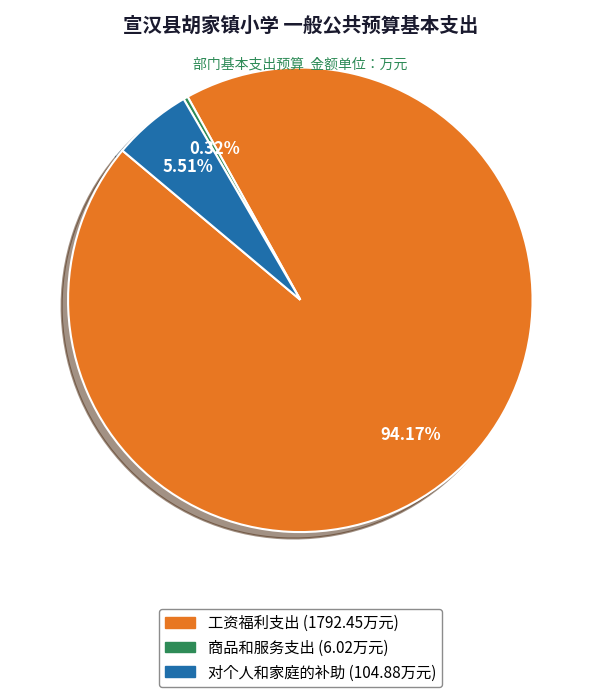

Approximately how many times larger is the value at 工资福利支出 compared to 商品和服务支出?

297.7